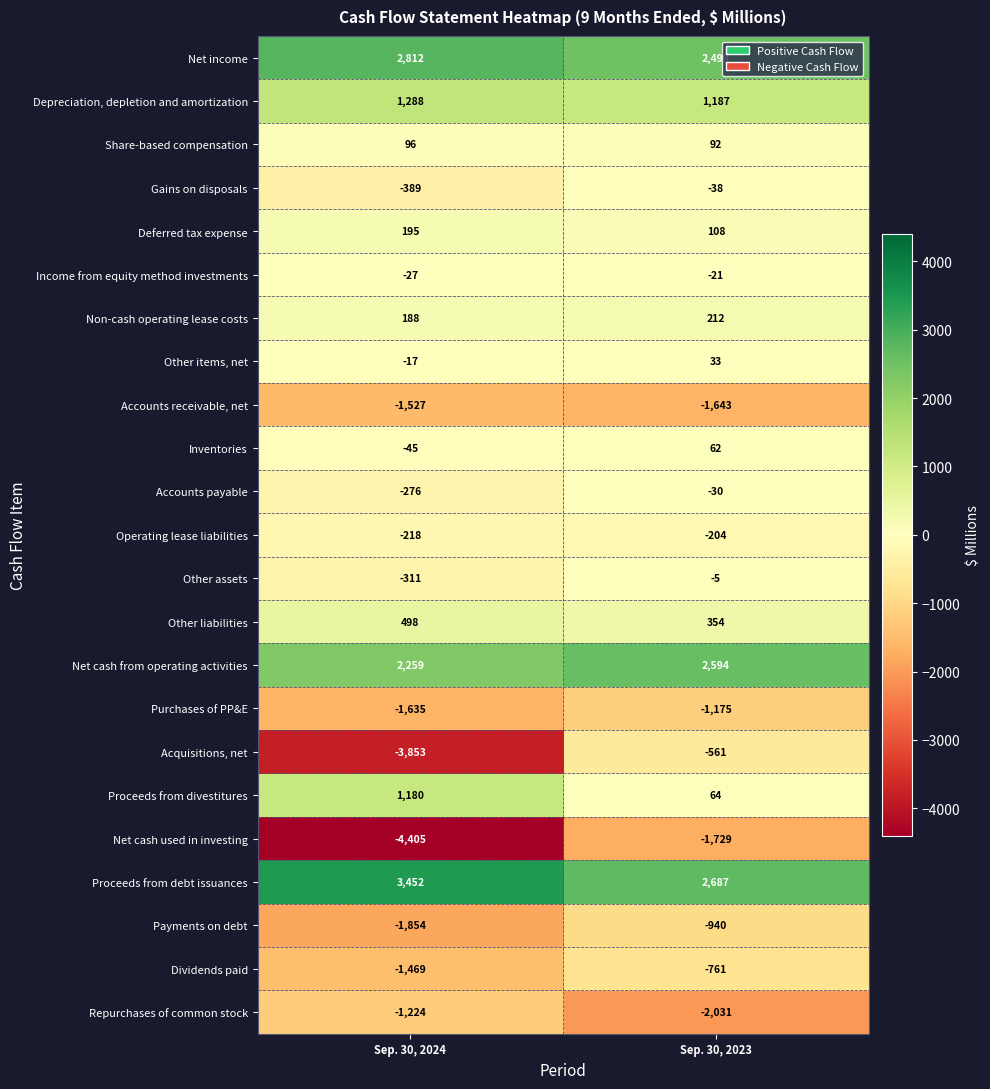

What value does the Net cash used in investing series have at Sep. 30, 2023, to the nearest 50?

-1750